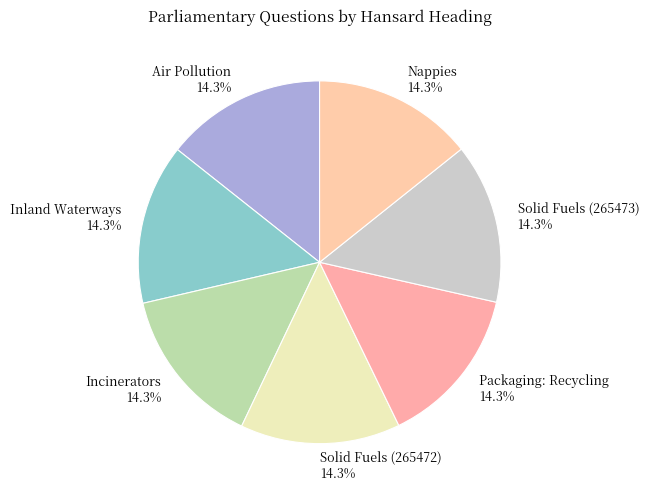

What percentage is the Nappies slice, to the nearest percent?

14%